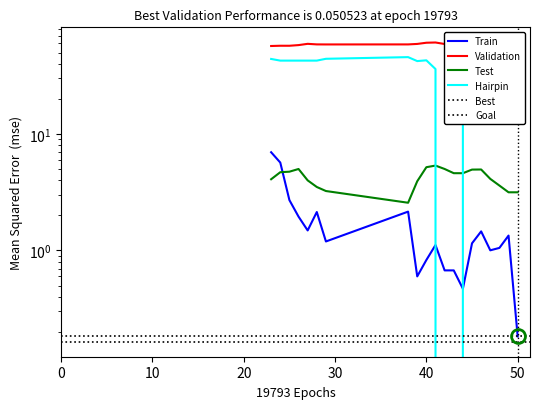

How many interior local valleys does the PRIMER_LEFT_0_HAIRPIN_TH series have?

1